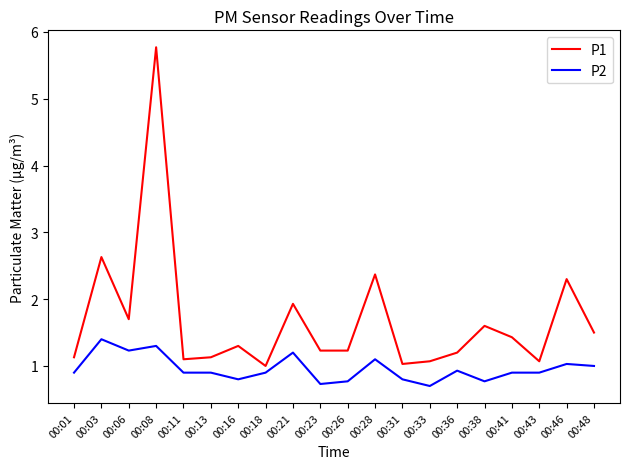

True or false: P2 has a value of 0.8 at 00:31.

True